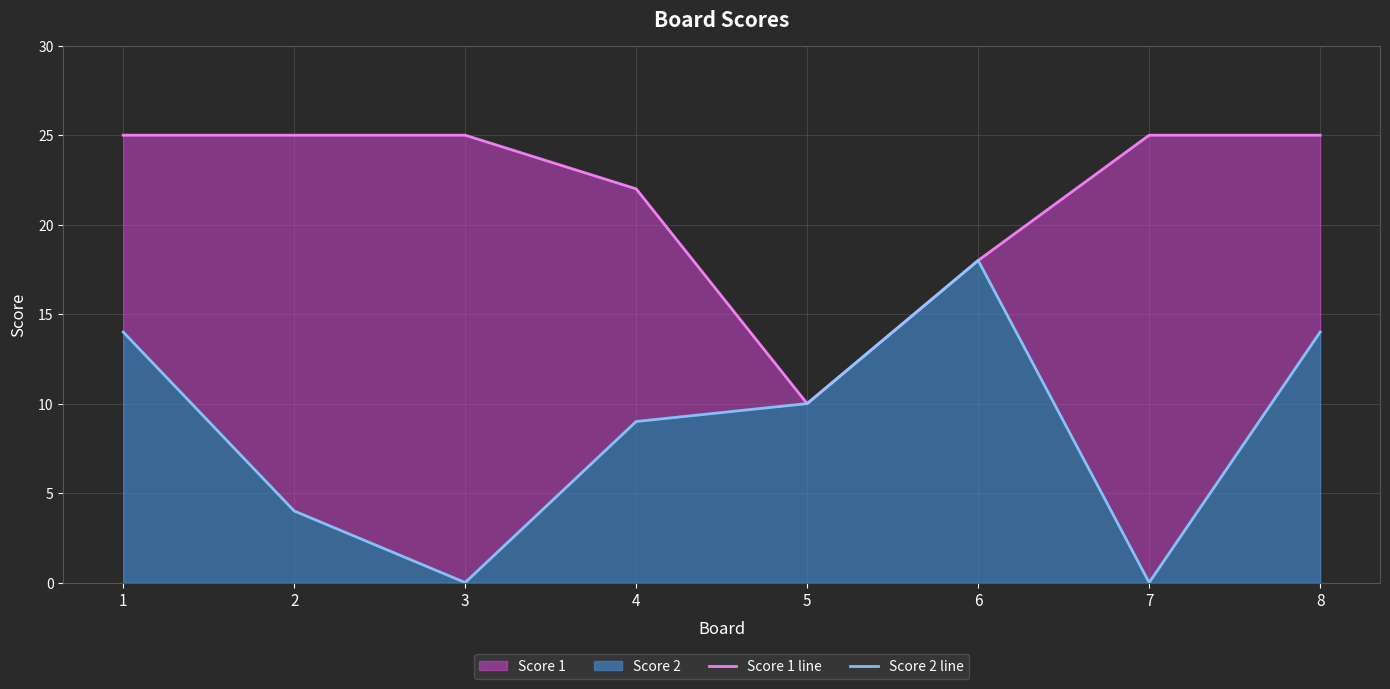

Rank the series by their average value, from lowest to highest.

Score 2 line, Score 1 line